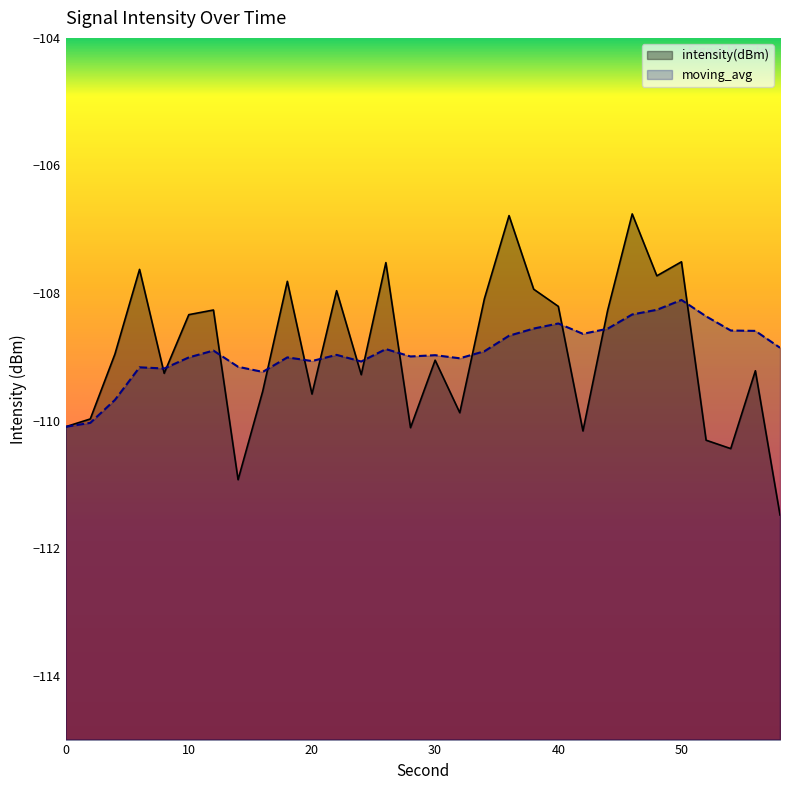

What are all the series names shown in the legend?

intensity(dBm), moving_avg